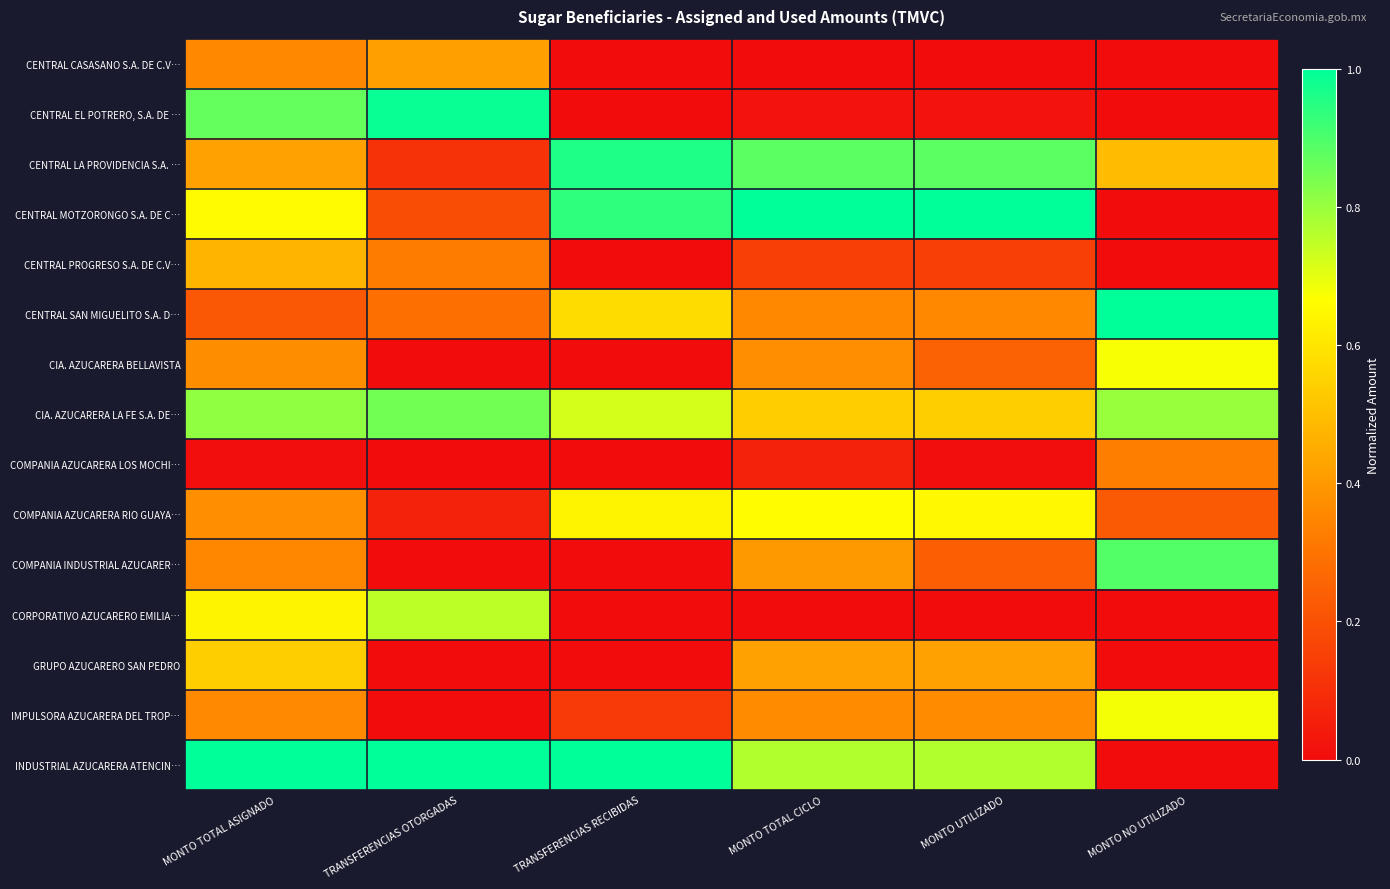

At TRANSFERENCIAS OTORGADAS, list the series in order from largest to smallest.

INDUSTRIAL AZUCARERA ATENCIN…, CENTRAL EL POTRERO, S.A. DE …, CIA. AZUCARERA LA FE S.A. DE…, CORPORATIVO AZUCARERO EMILIA…, CENTRAL CASASANO S.A. DE C.V…, CENTRAL PROGRESO S.A. DE C.V…, CENTRAL SAN MIGUELITO S.A. D…, CENTRAL MOTZORONGO S.A. DE C…, CENTRAL LA PROVIDENCIA S.A. …, COMPANIA AZUCARERA RIO GUAYA…, IMPULSORA AZUCARERA DEL TROP…, CIA. AZUCARERA BELLAVISTA, COMPANIA AZUCARERA LOS MOCHI…, COMPANIA INDUSTRIAL AZUCARER…, GRUPO AZUCARERO SAN PEDRO